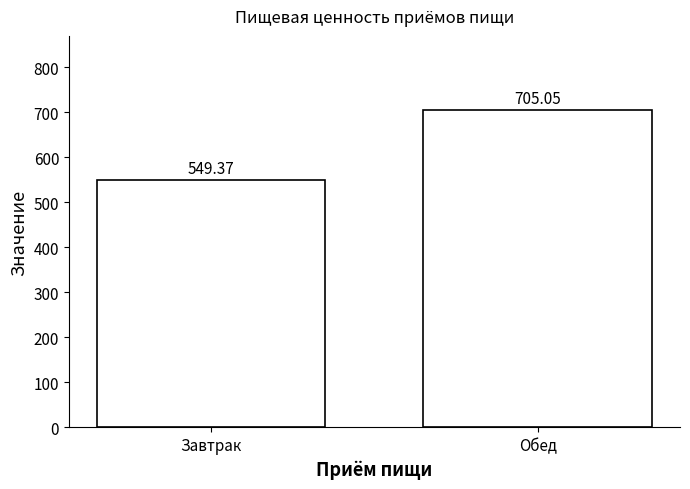

Which has a higher value, Завтрак or Обед?

Обед